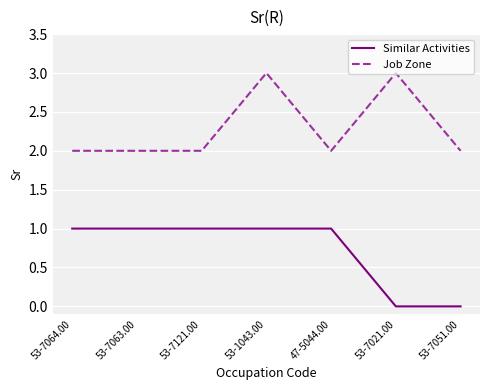

Is it true that Job Zone equals 3 at 47-5044.00?

False